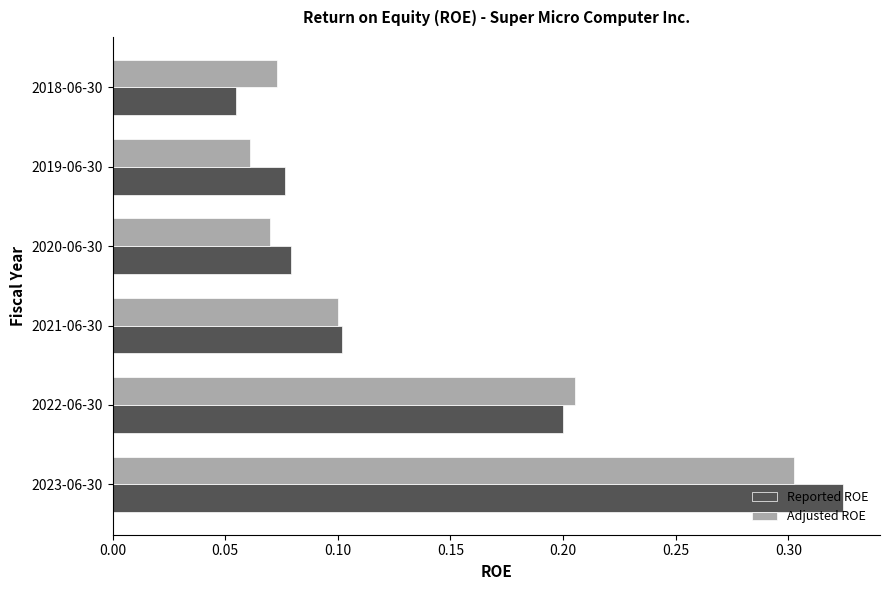

The Reported ROE series shows 0.2 at 2022-06-30. True or false?

True